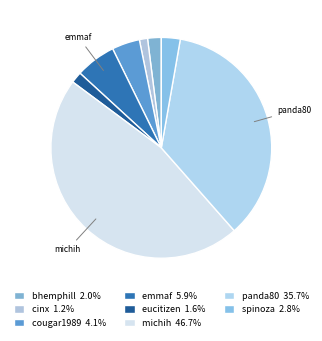

What percentage is the emmaf slice, to the nearest percent?

6%